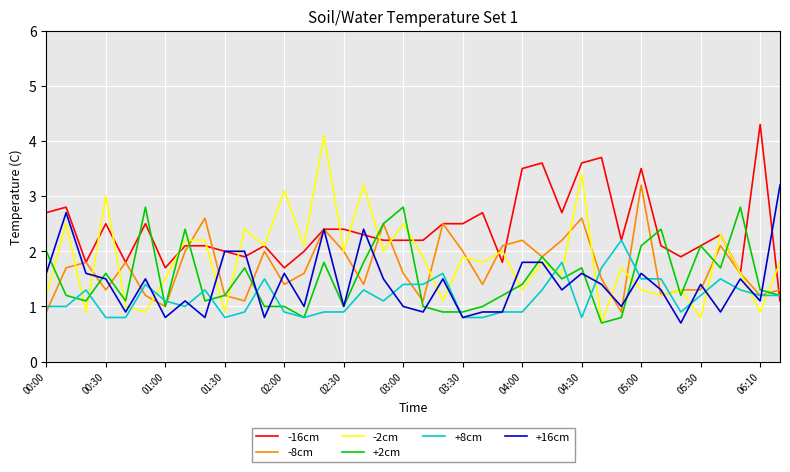

Which series has the largest total across all categories?

-16cm